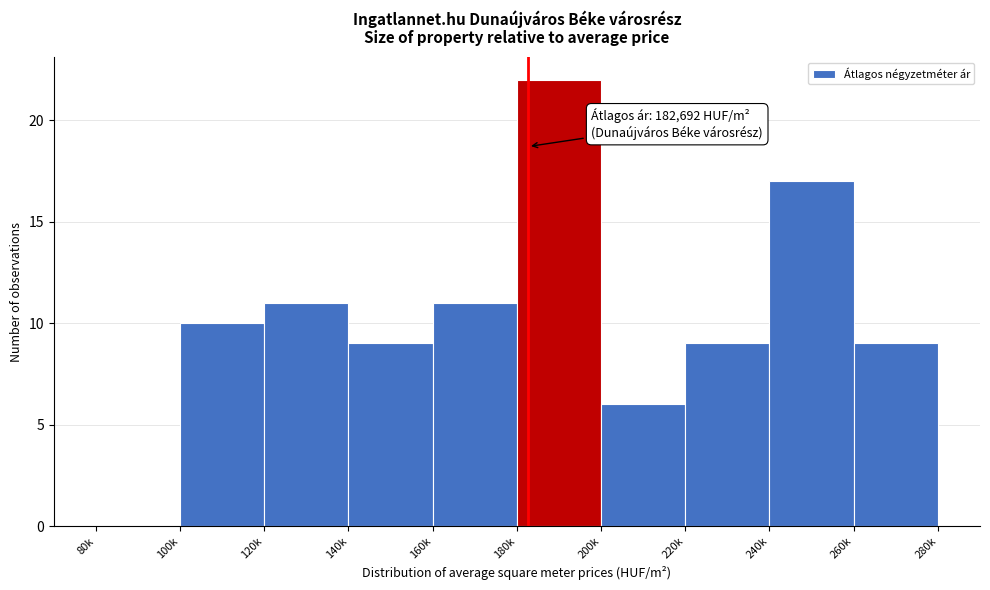

Reading left to right, transcribe all the data shown in this chart.

80k=0	100k=10	120k=11	140k=9	160k=11	180k=22	200k=6	220k=9	240k=17	260k=9